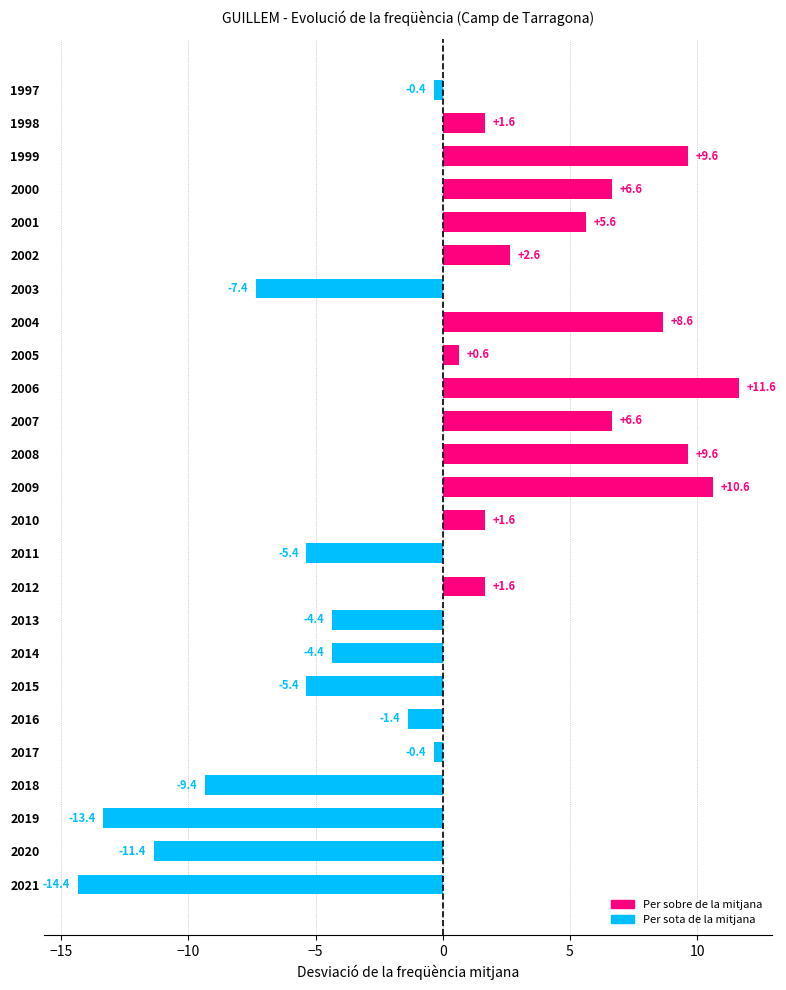

Does the chart contain stacked bars?

No